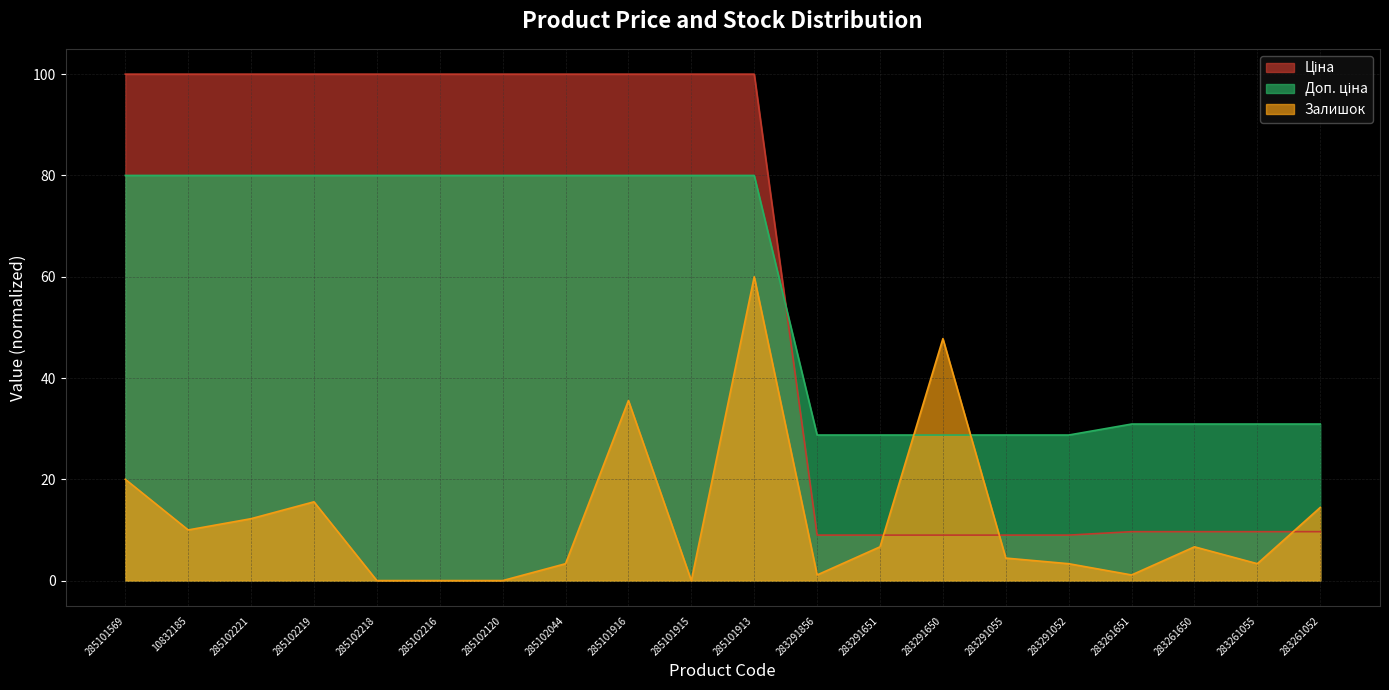

The value of Залишок at 10832185 is 10.0. True or false?

True